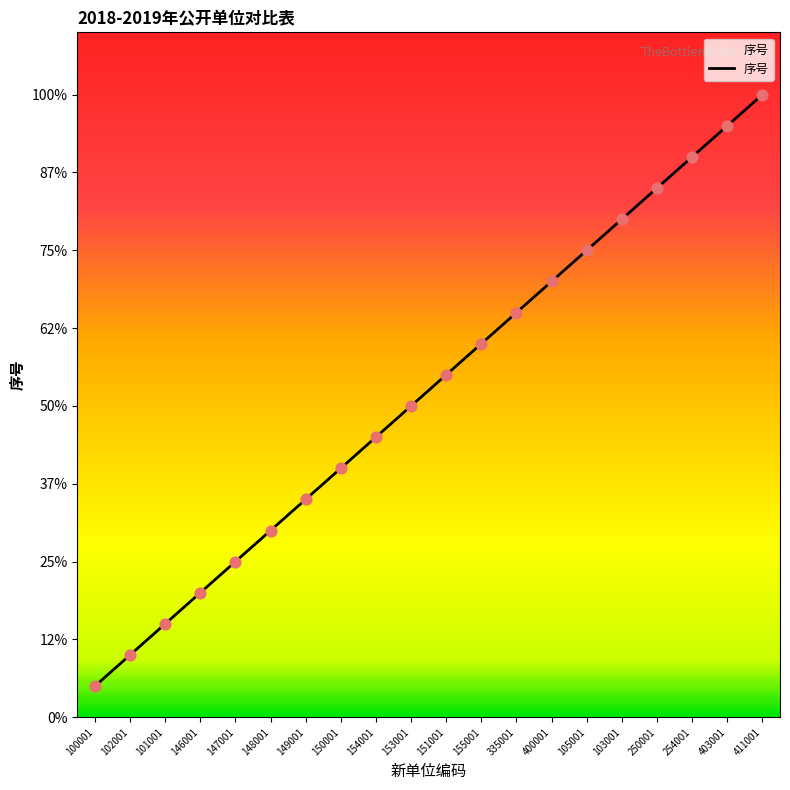

What is the change in value from 146001 to 403001?

+15